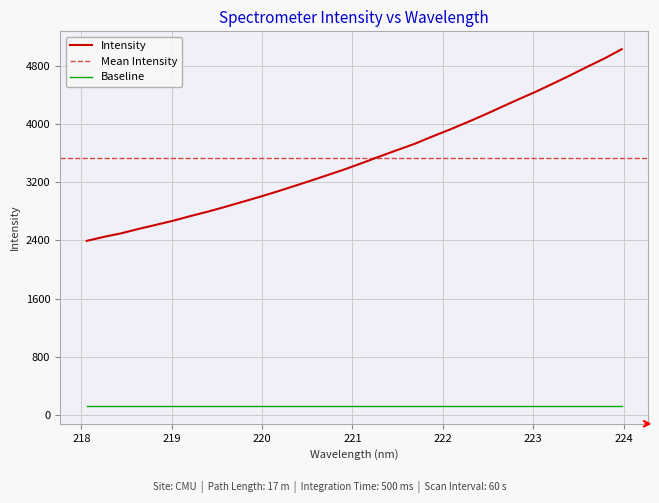

Read the value at 219.3979.

2797.0